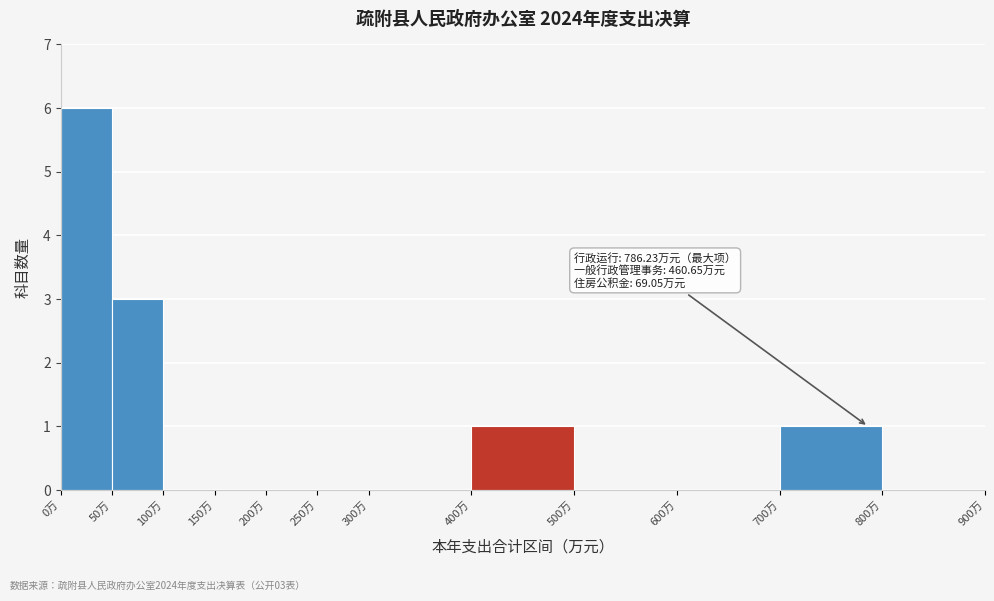

Over which range of the x-axis is the bar tallest?

0 to 50